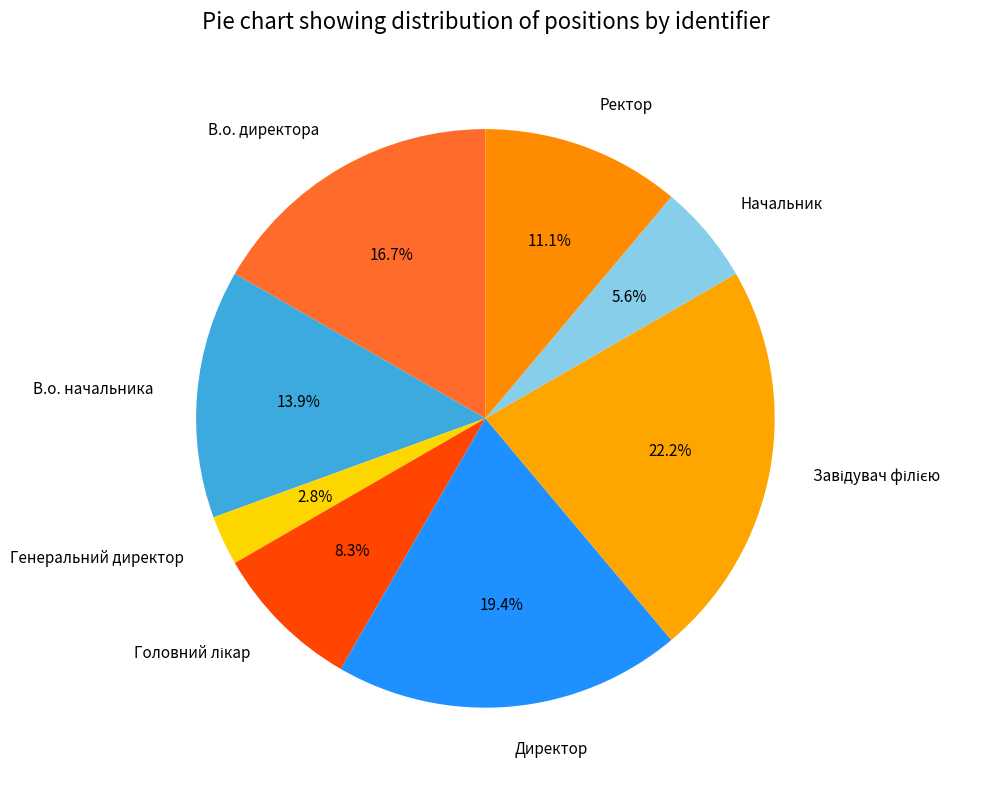

Do Директор and Начальник together represent more than half of the pie?

No